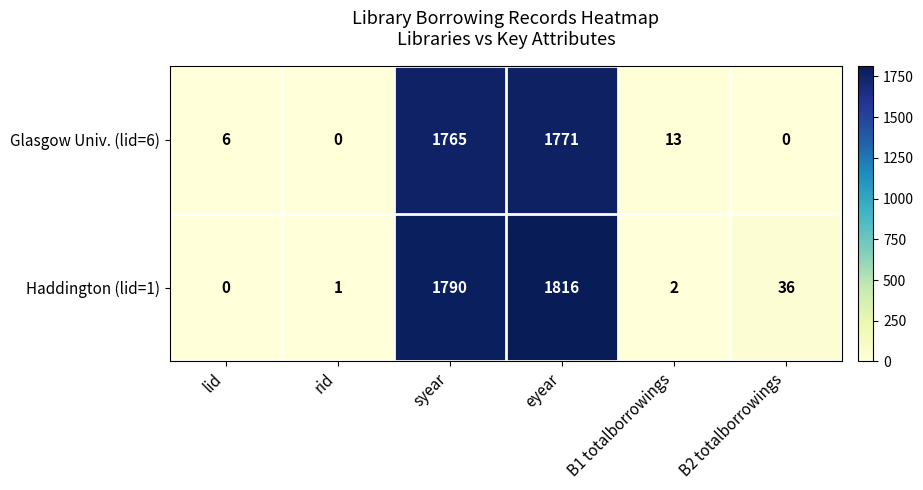

What is the total value across all series at B1 totalborrowings?

15